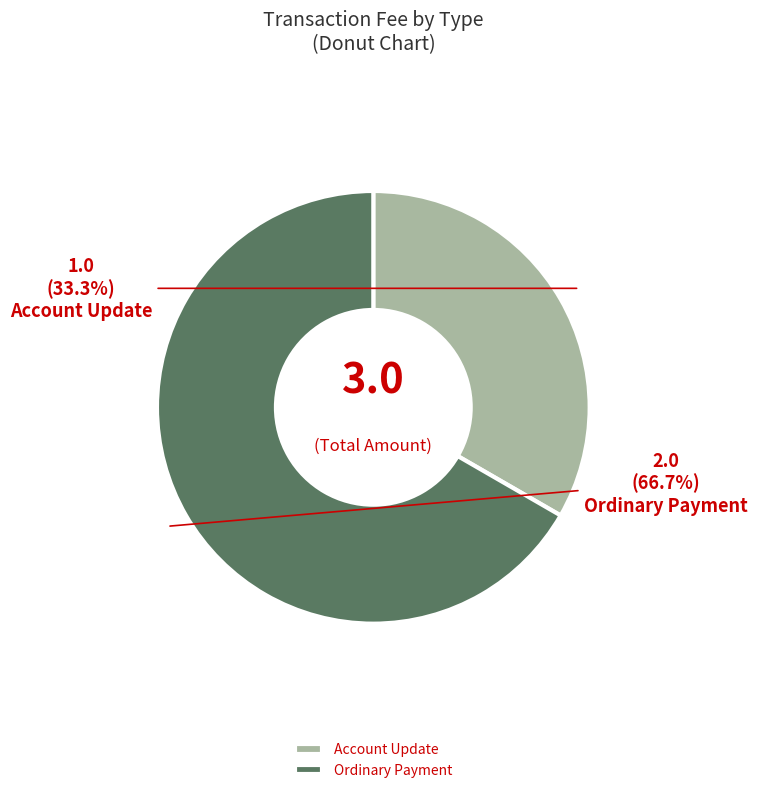

What is the smallest slice in the pie chart?

Account Update